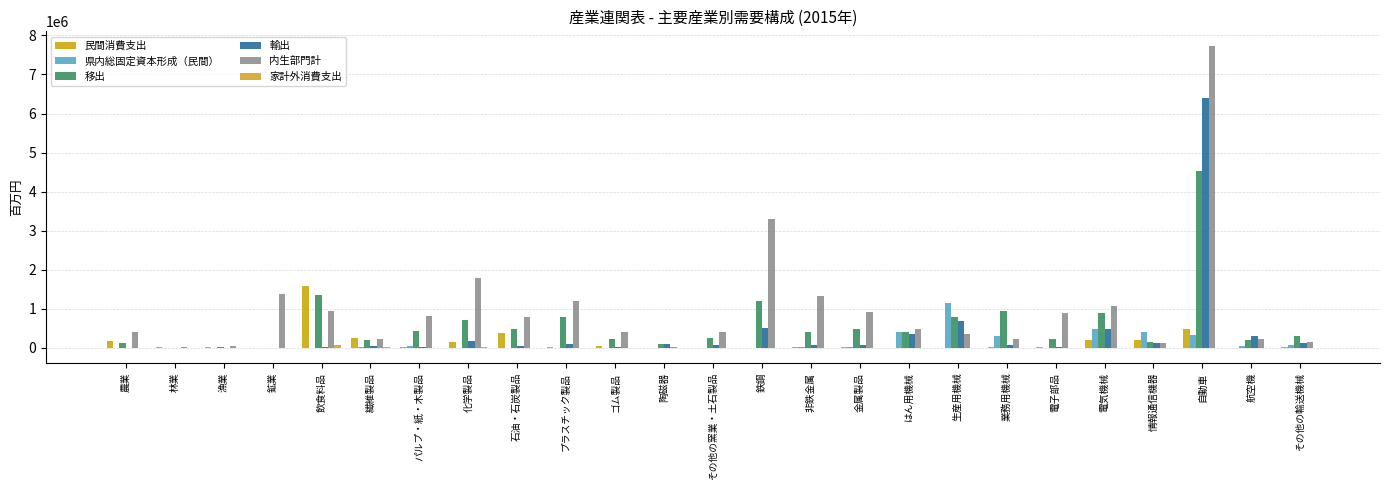

Which category has the highest value in the 民間消費支出 series?

飲食料品